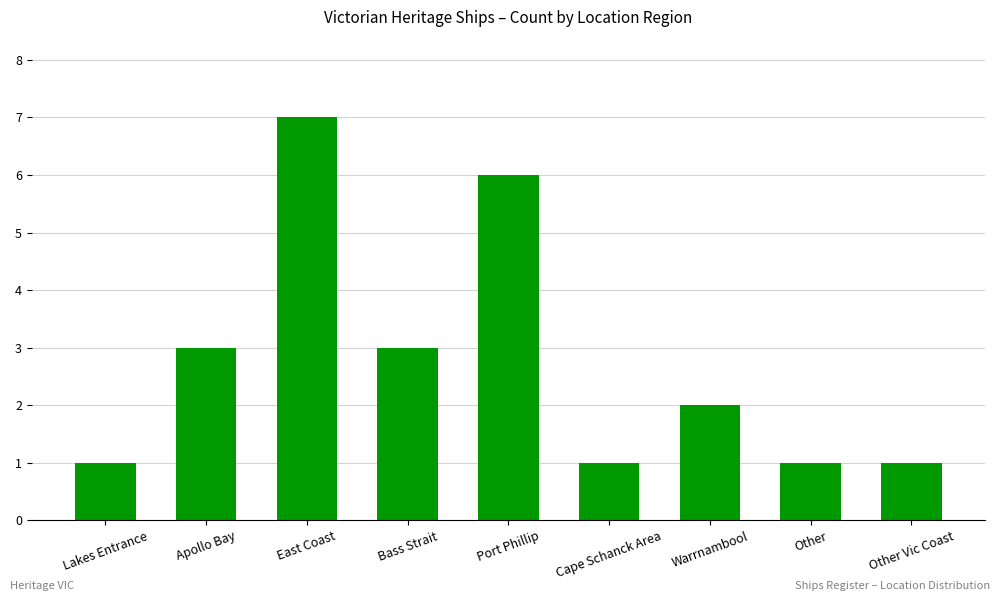

Is it true that the value at Other Vic Coast is 1?

True